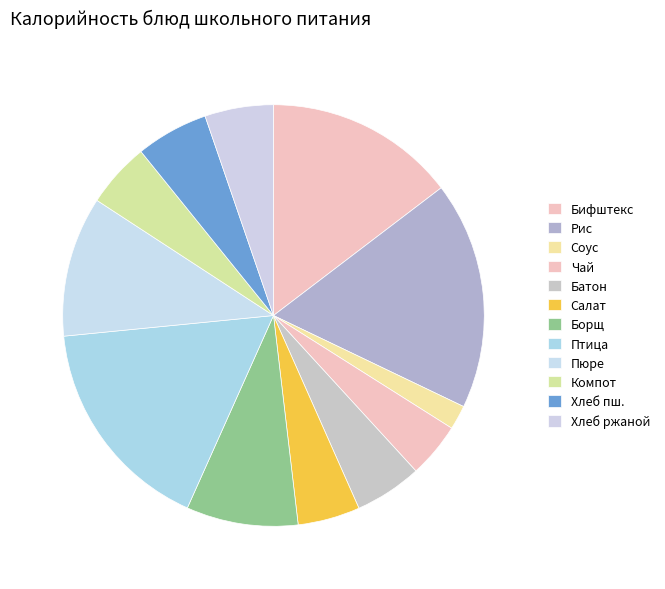

Does any single category account for the majority?

No